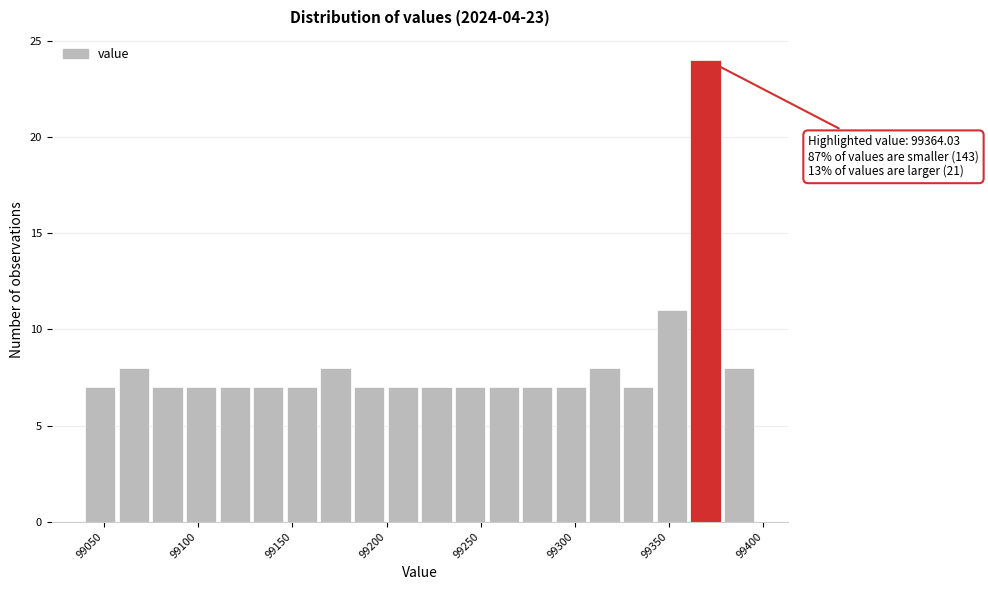

Around what value on the x-axis is the tallest bar? Give the approximate position of its centre, as read against the axis.

99370